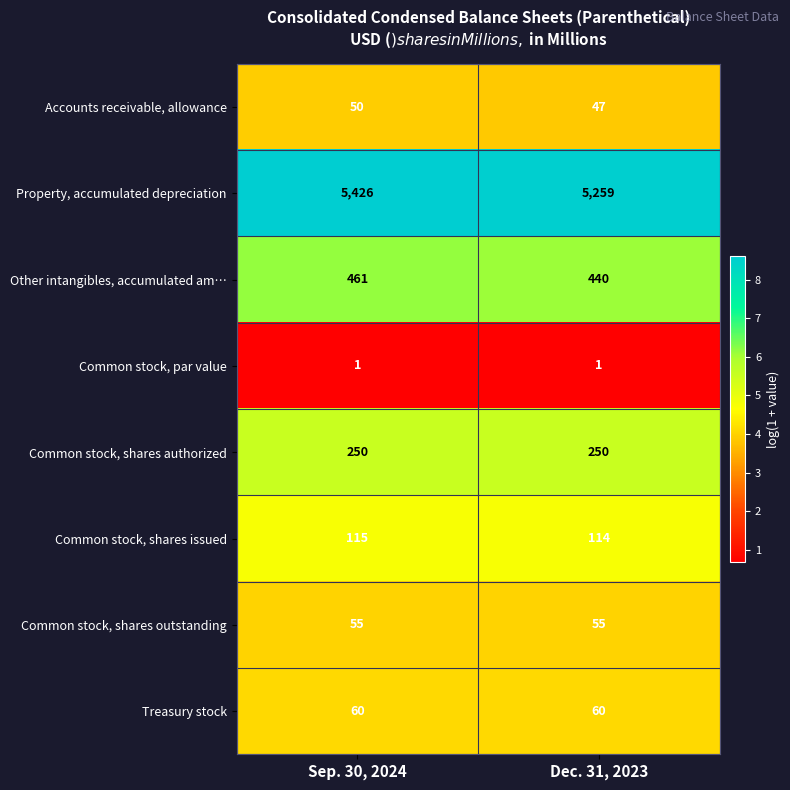

Between Sep. 30, 2024 and Dec. 31, 2023, which series saw the biggest shift?

Property, accumulated depreciation